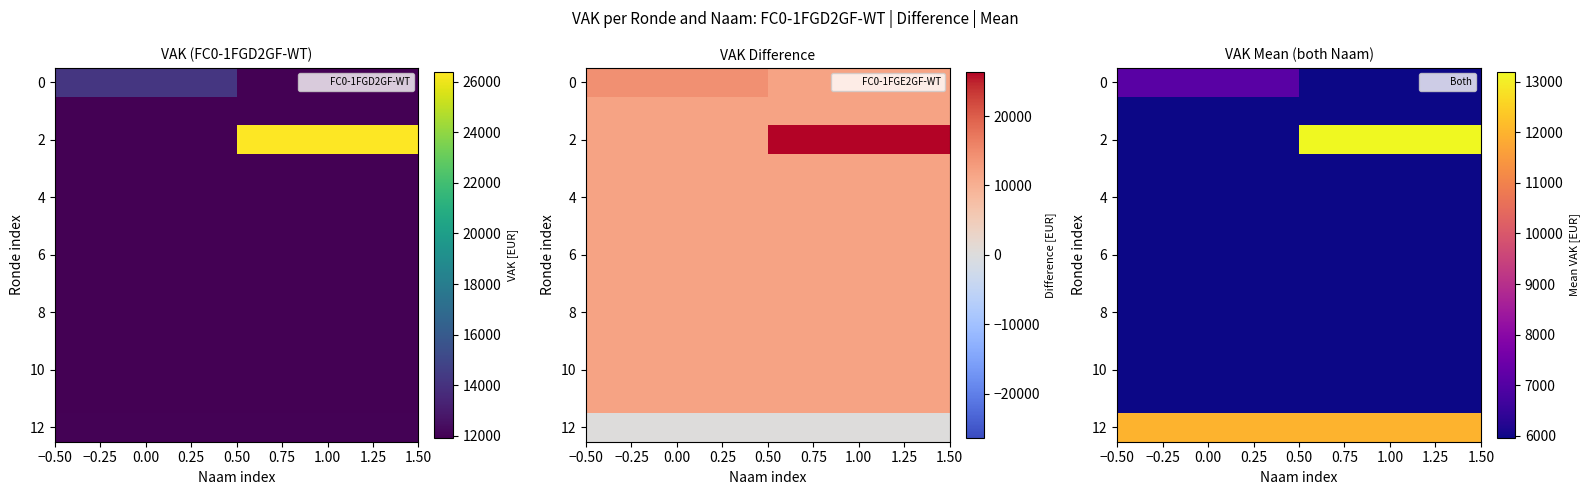

Which series has the largest range (max minus min)?

2